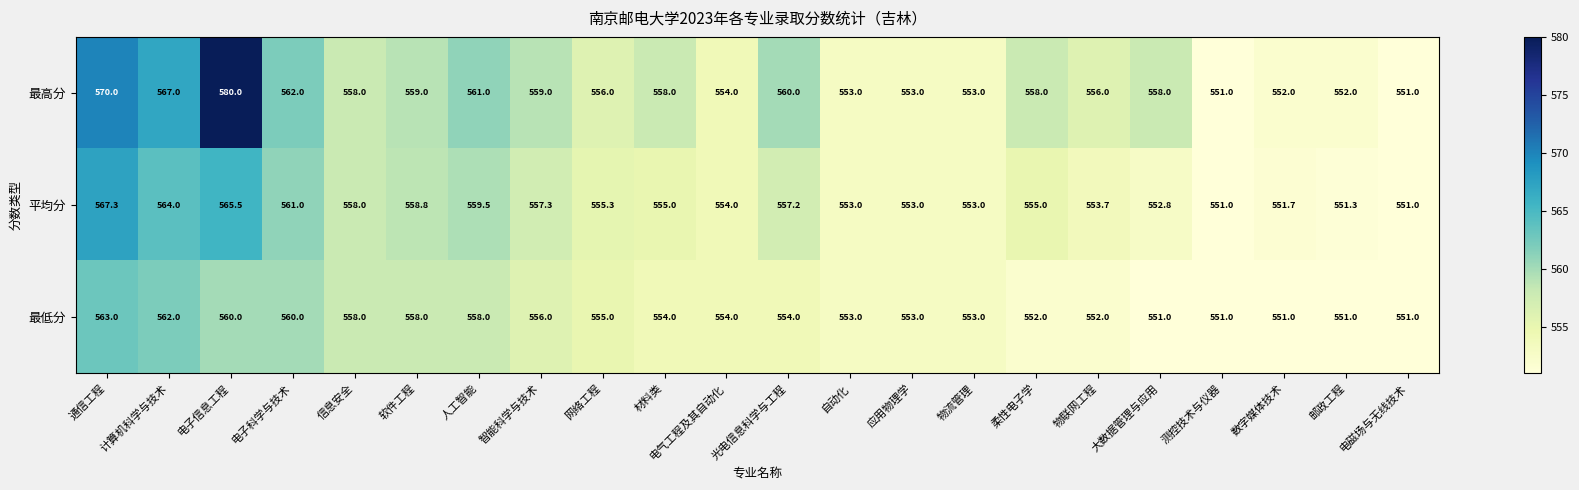

True or false: 最高分 has a value of 553.0 at 物流管理.

True